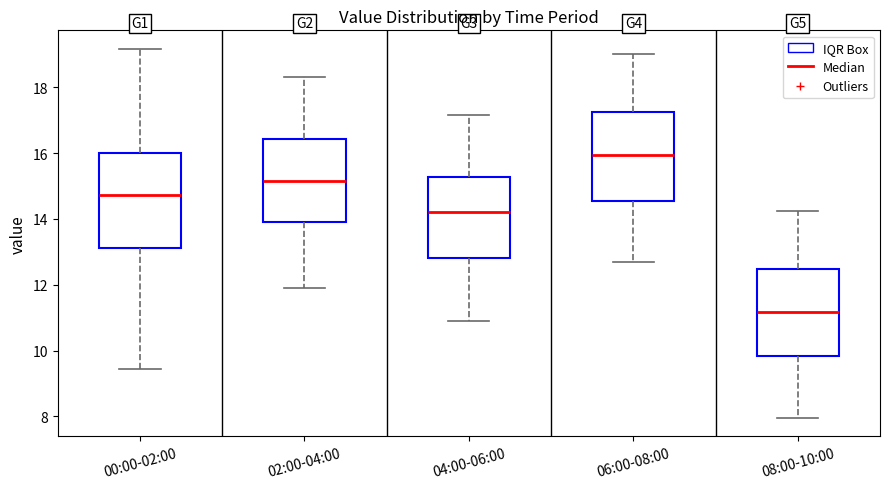

Which box has the highest median line?

06:00-08:00